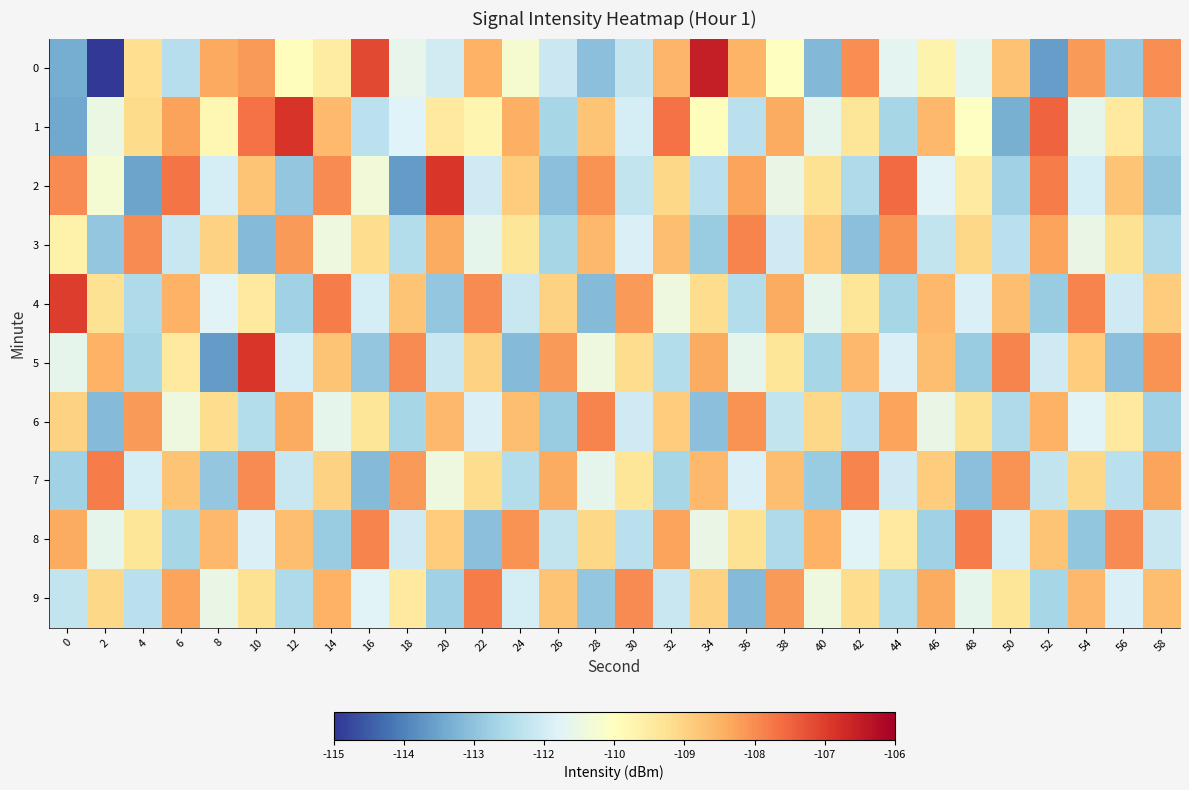

List the series in order of their peak value, lowest first.

6, 3, 8, 9, 7, 4, 2, 5, 1, 0